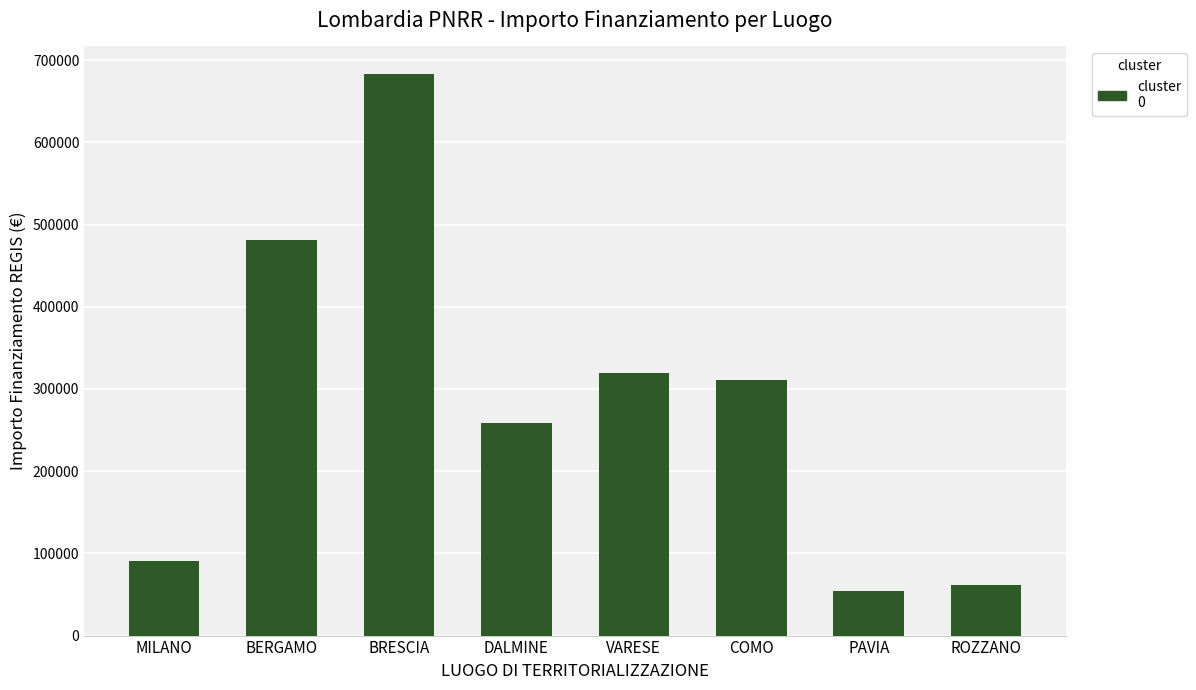

At which label is the value closest to 368540?

VARESE